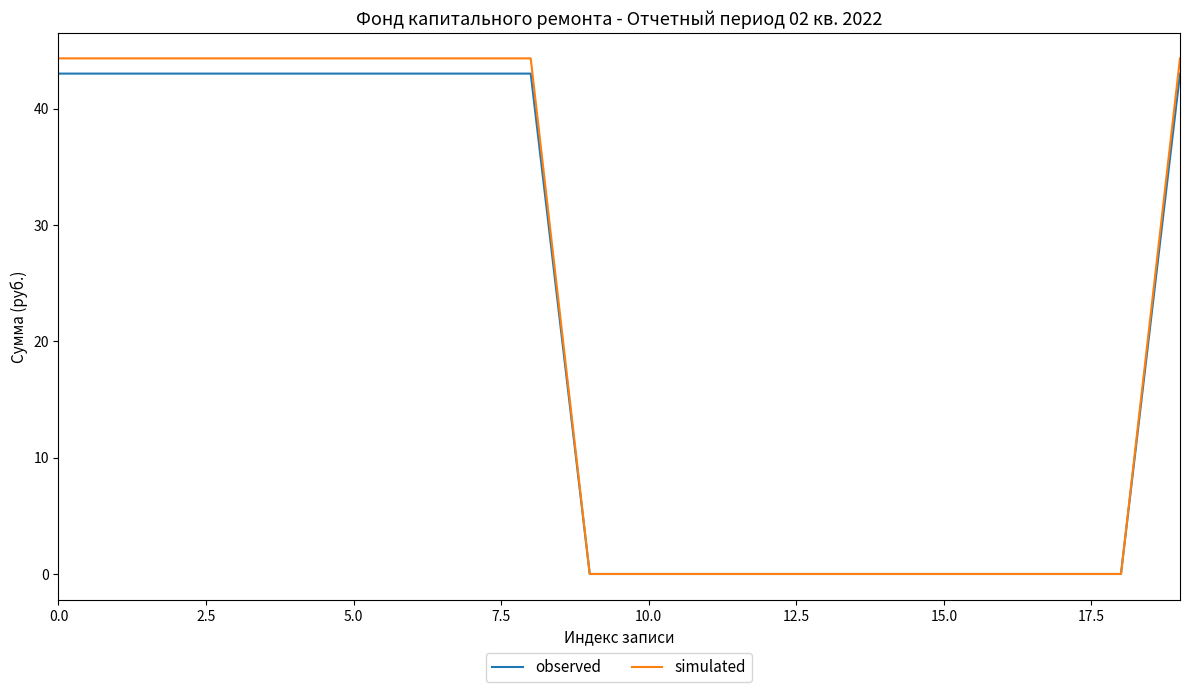

Which series has the largest range (max minus min)?

simulated